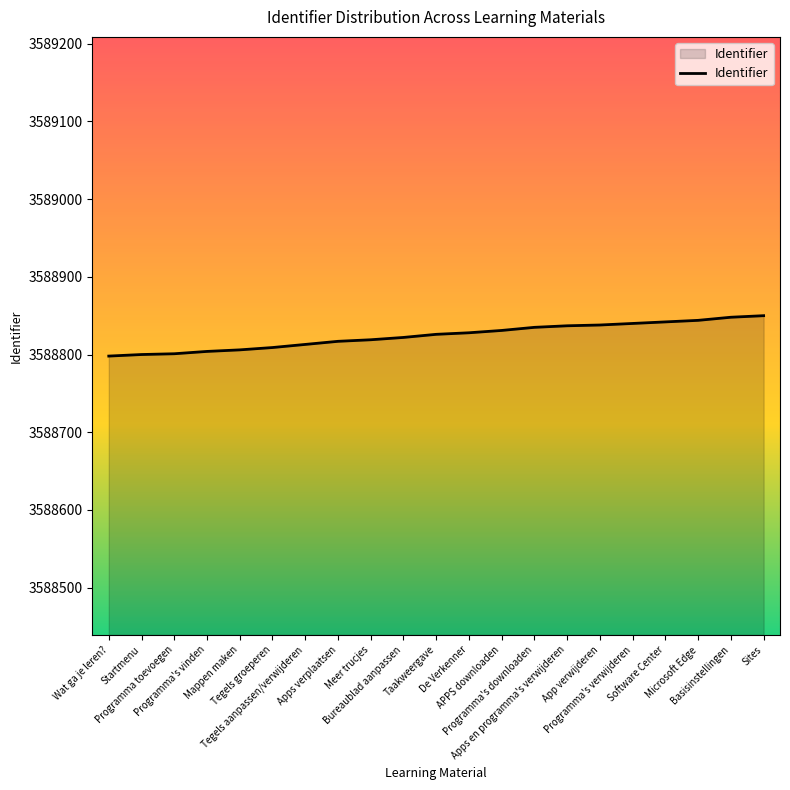

What is the difference between the maximum and minimum values?

52